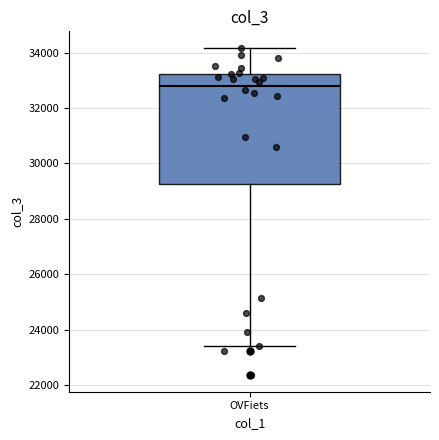

Where is the upper edge of the box for OVFiets on the y-axis? The values are not printed on the chart, so give them approximately, as read against the axis.

33200